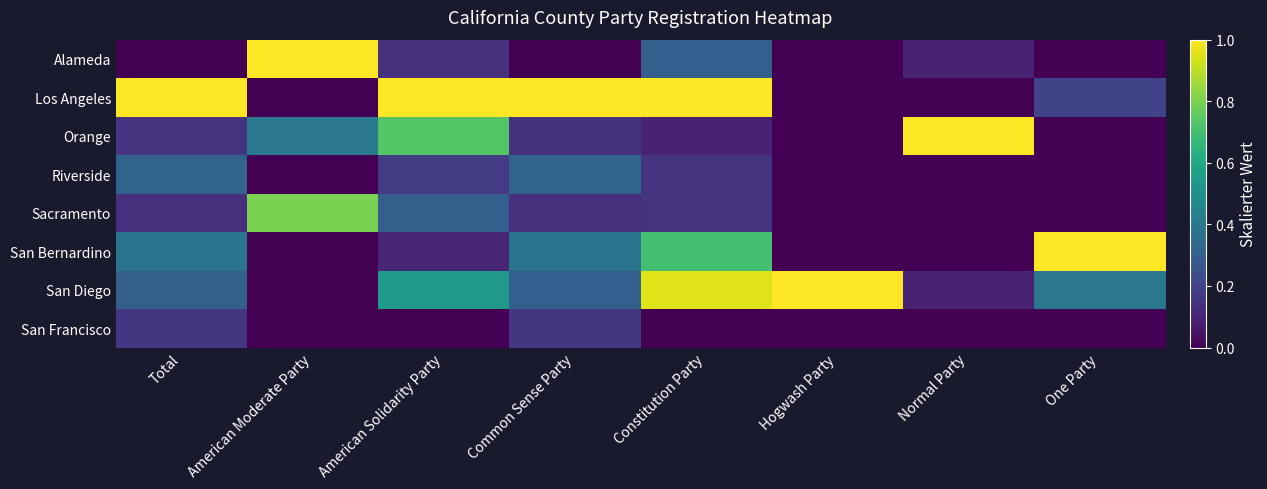

Rank the series by their maximum value, from lowest to highest.

San Francisco, Riverside, Sacramento, Alameda, Los Angeles, Orange, San Bernardino, San Diego